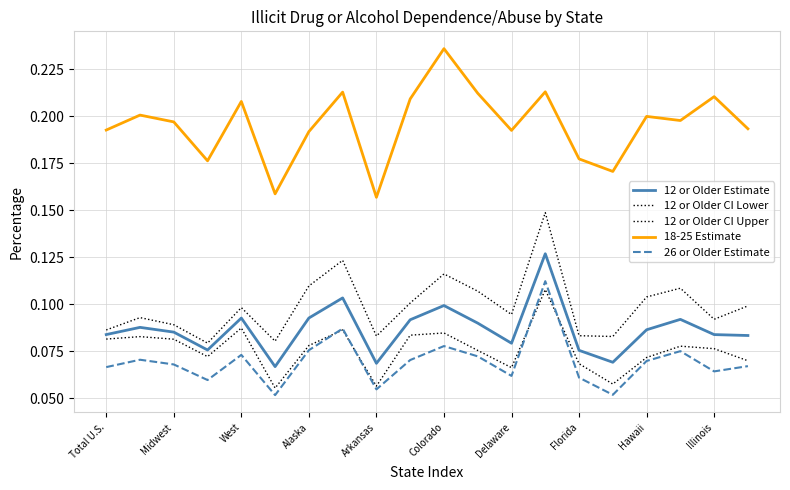

Is this an area chart (filled region under the line)?

No